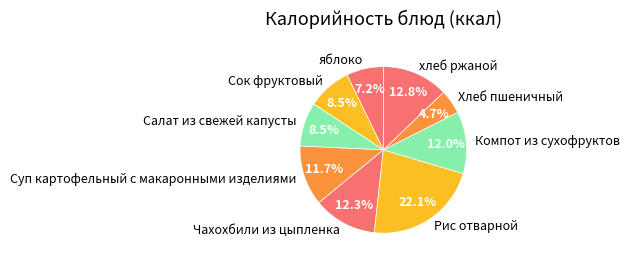

What percentage is the Рис отварной slice, to the nearest percent?

22%